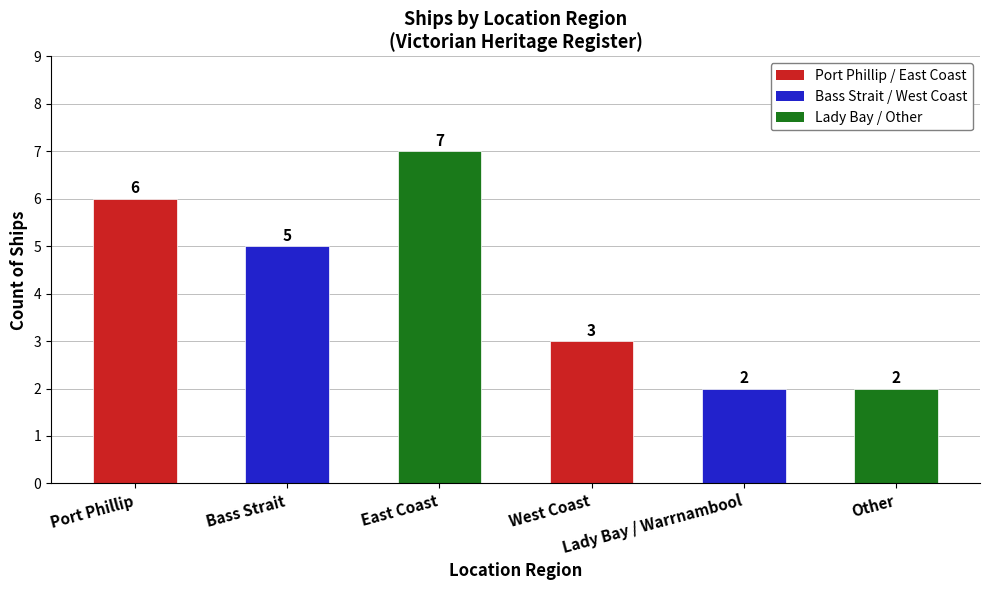

What is the difference between the maximum and second lowest values?

5